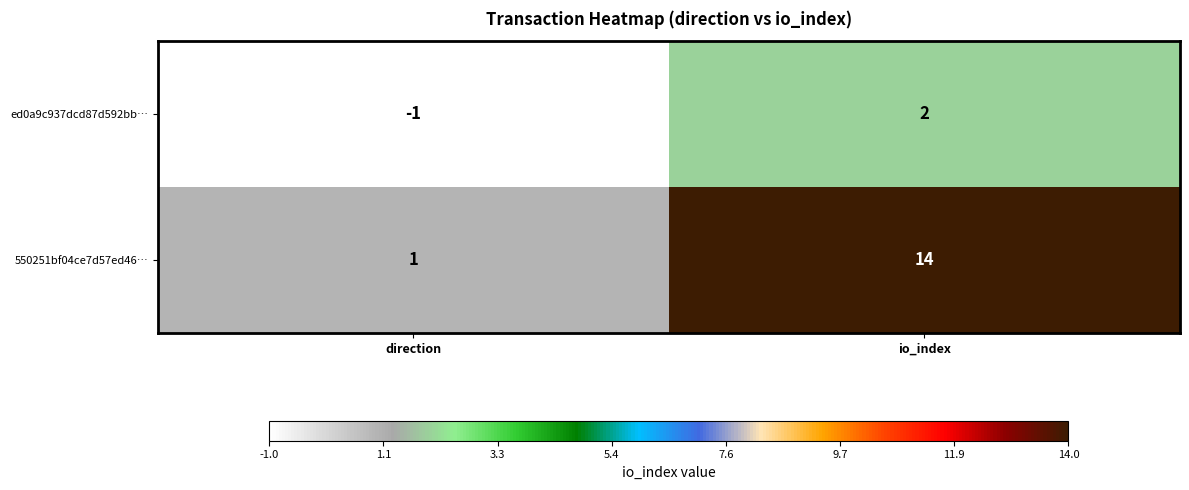

Where is ed0a9c937dcd87d592bb… nearest to the value 0?

direction